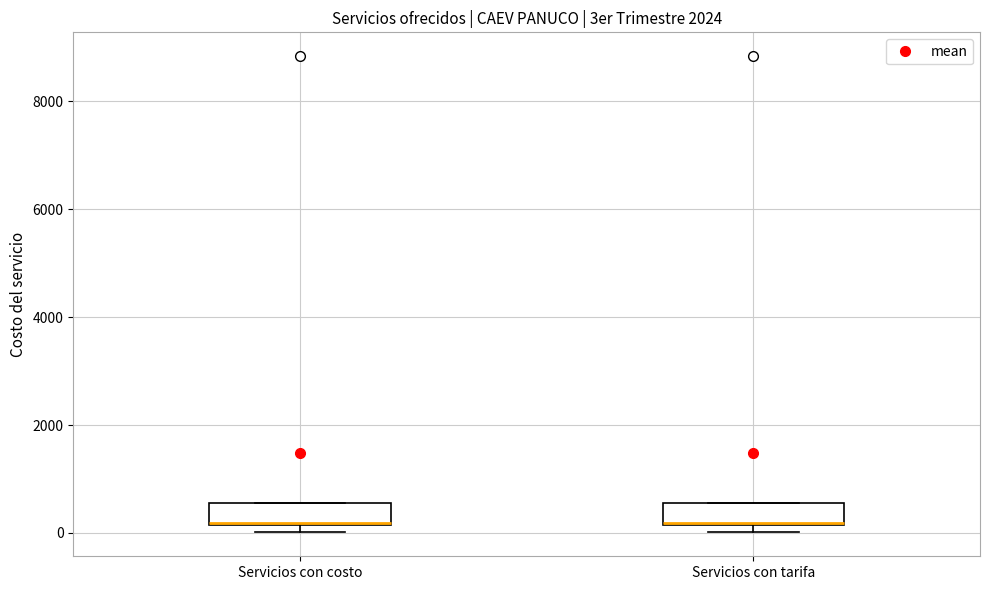

Reading left to right, read every box against the y-axis: the position of its median line, the range the box covers, and the ends of its whiskers. The values are not printed on the chart, so give them approximately, as read against the axis.

Servicios con costo: median 200, box 200 to 600, whiskers 0 to 600
Servicios con tarifa: median 200, box 200 to 600, whiskers 0 to 600